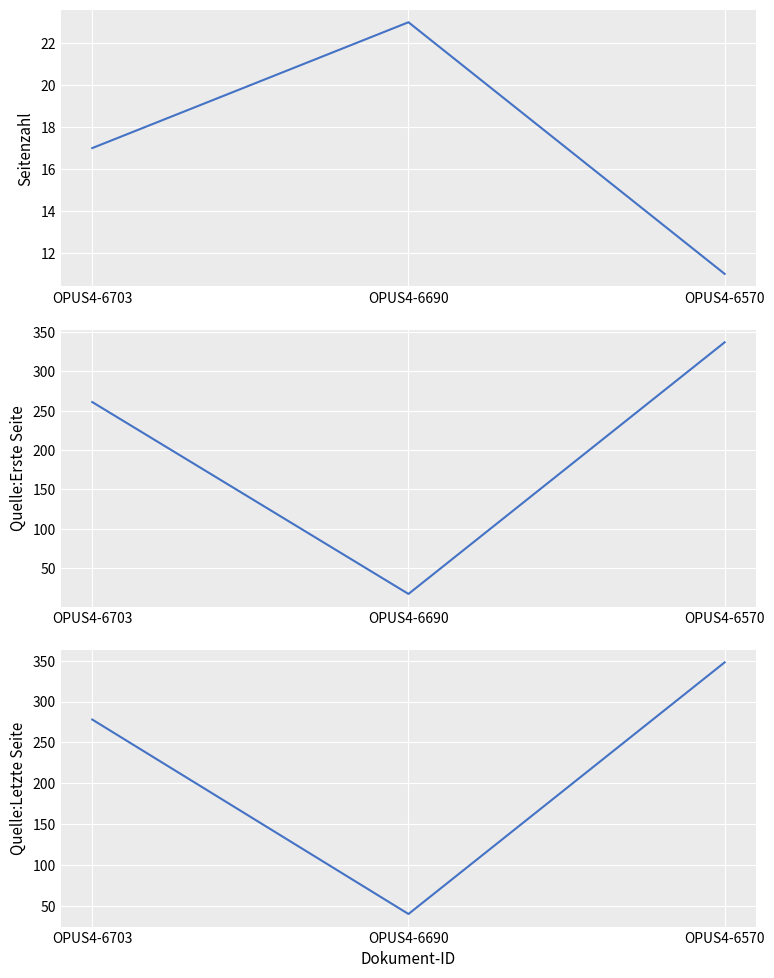

What is the sum of all Quelle:Erste Seite values?

615